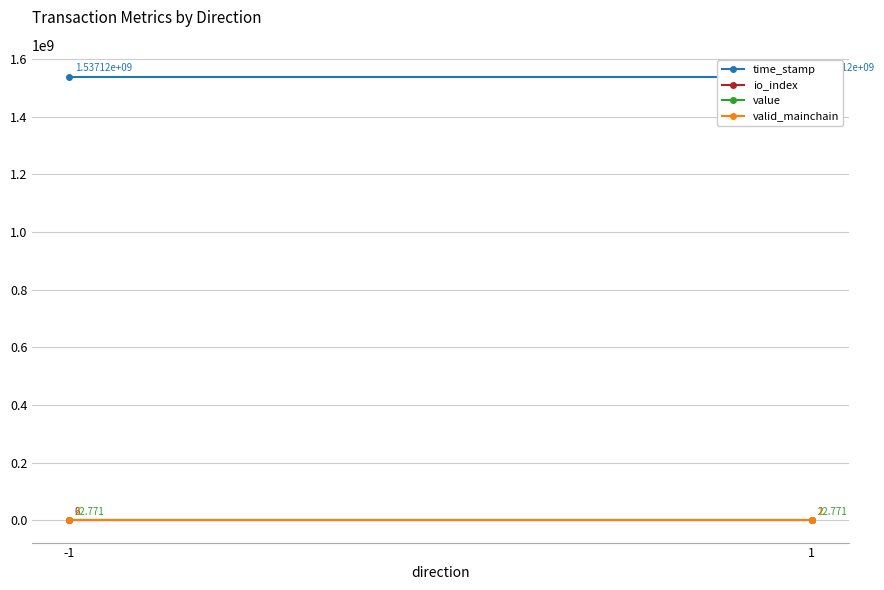

At how many categories does at least one series exceed 777047422?

2